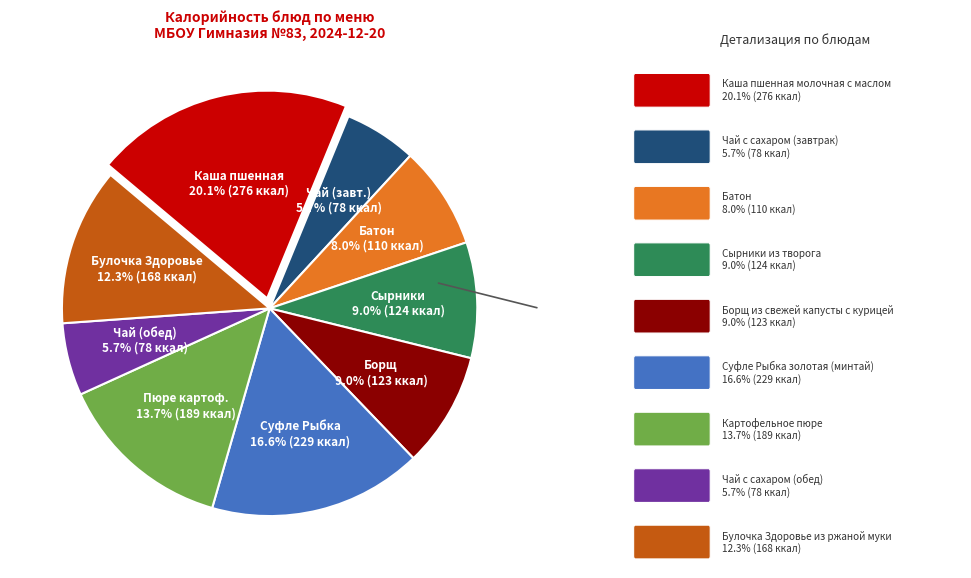

Does any single category account for the majority?

No